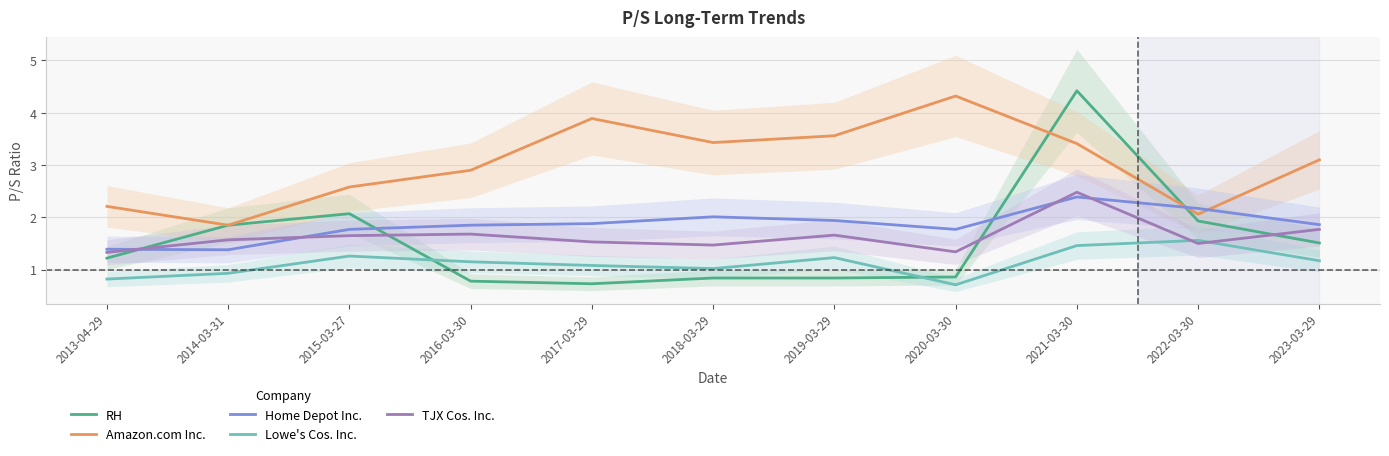

Does the chart have visible grid lines?

Yes